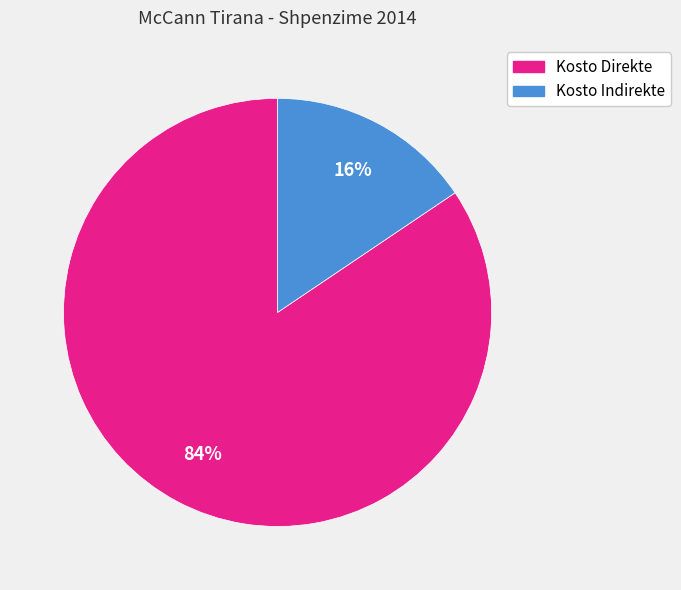

To the nearest percent, what is the average slice percentage?

50%